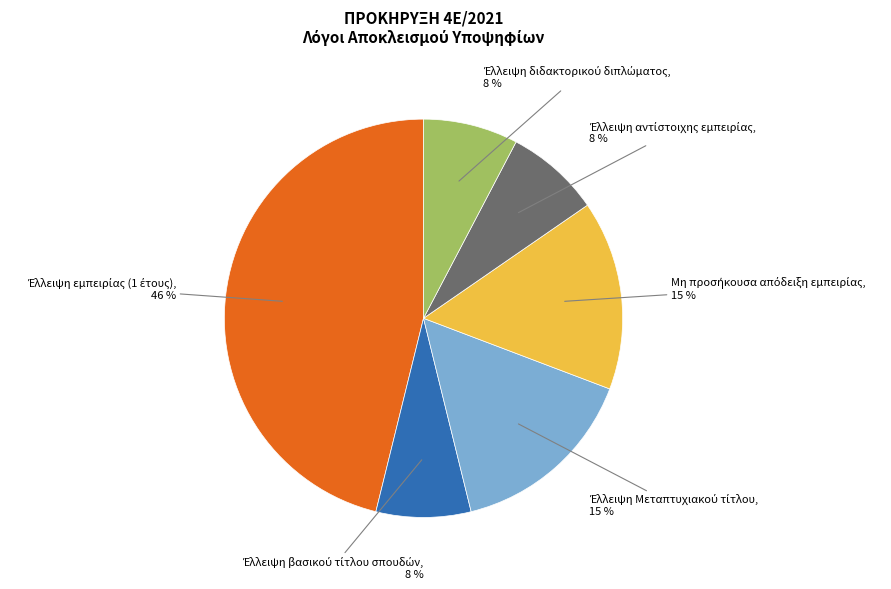

Is there a majority slice in this chart?

No